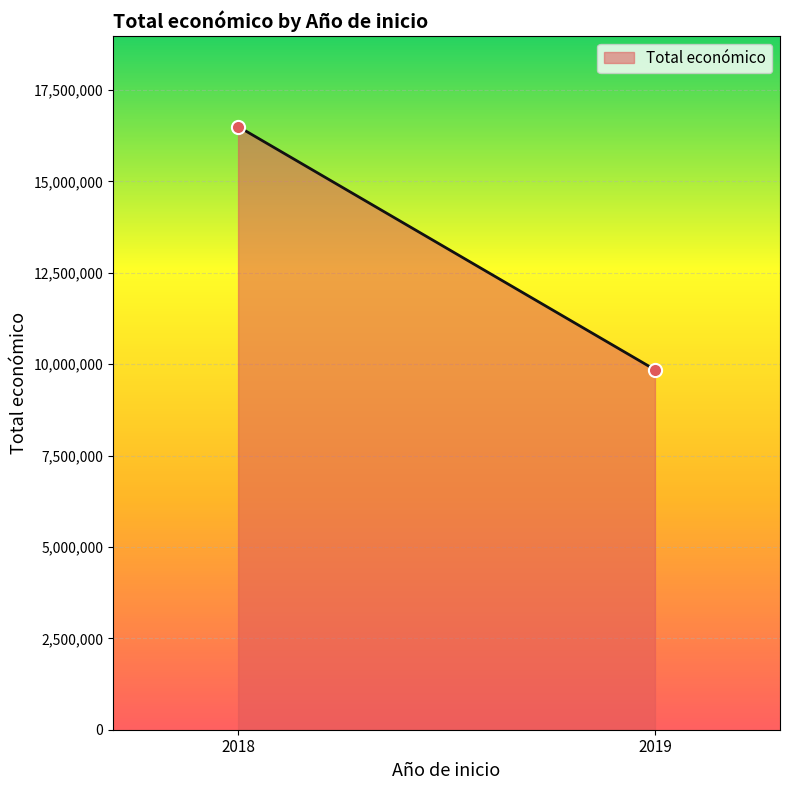

What is the average X value?

2018